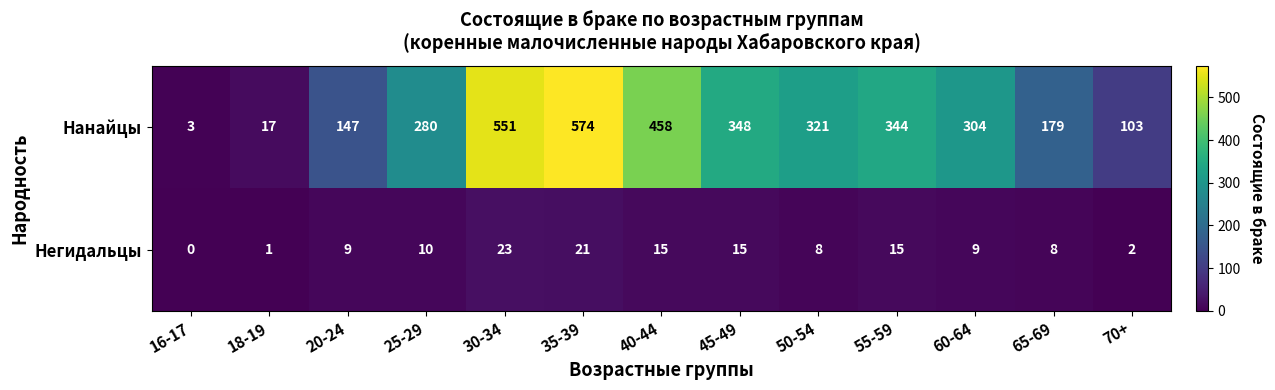

At which category is the sum across all series the highest?

35-39